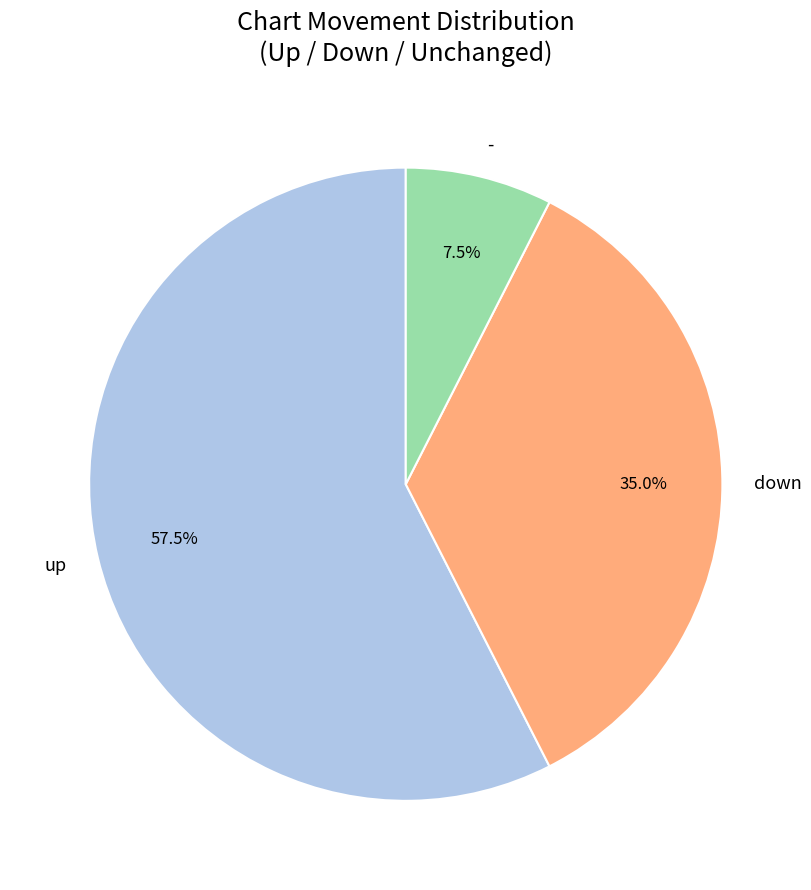

What is the total percentage of - and up?

65.0%